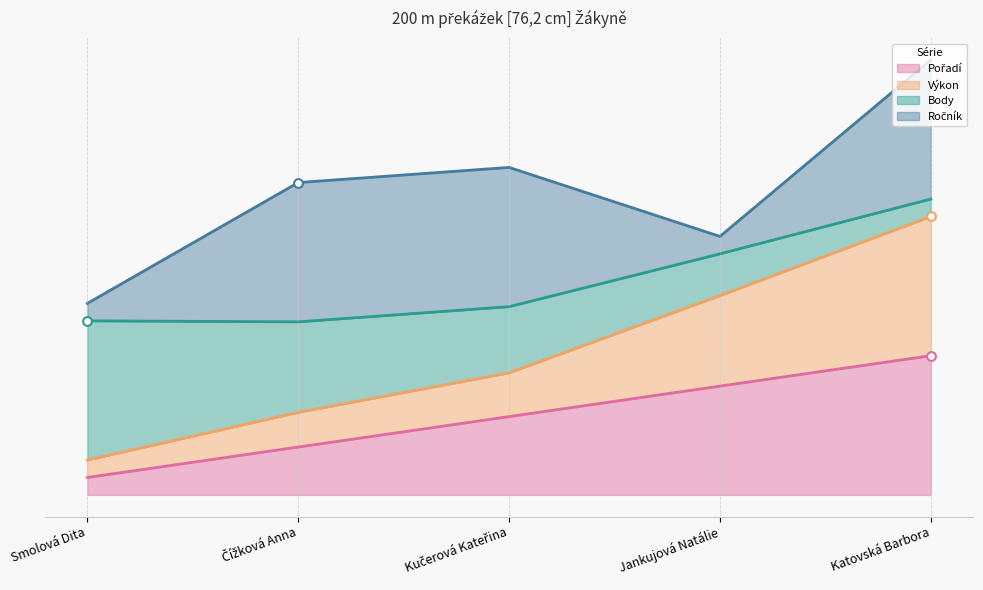

Which series has the widest spread of Y values?

Výkon